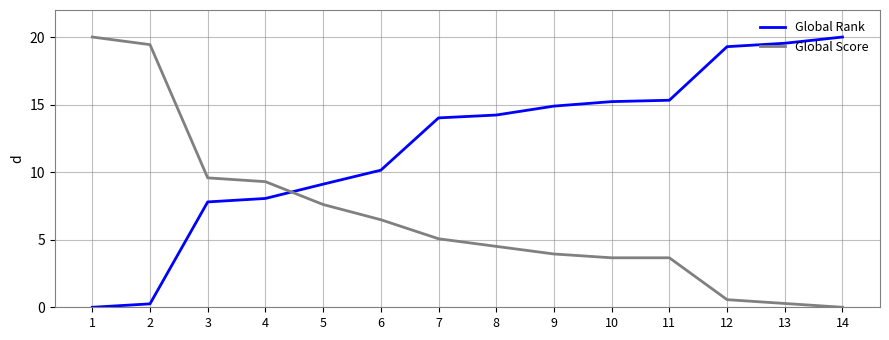

What is the difference between the highest and lowest values at 10?

11.6